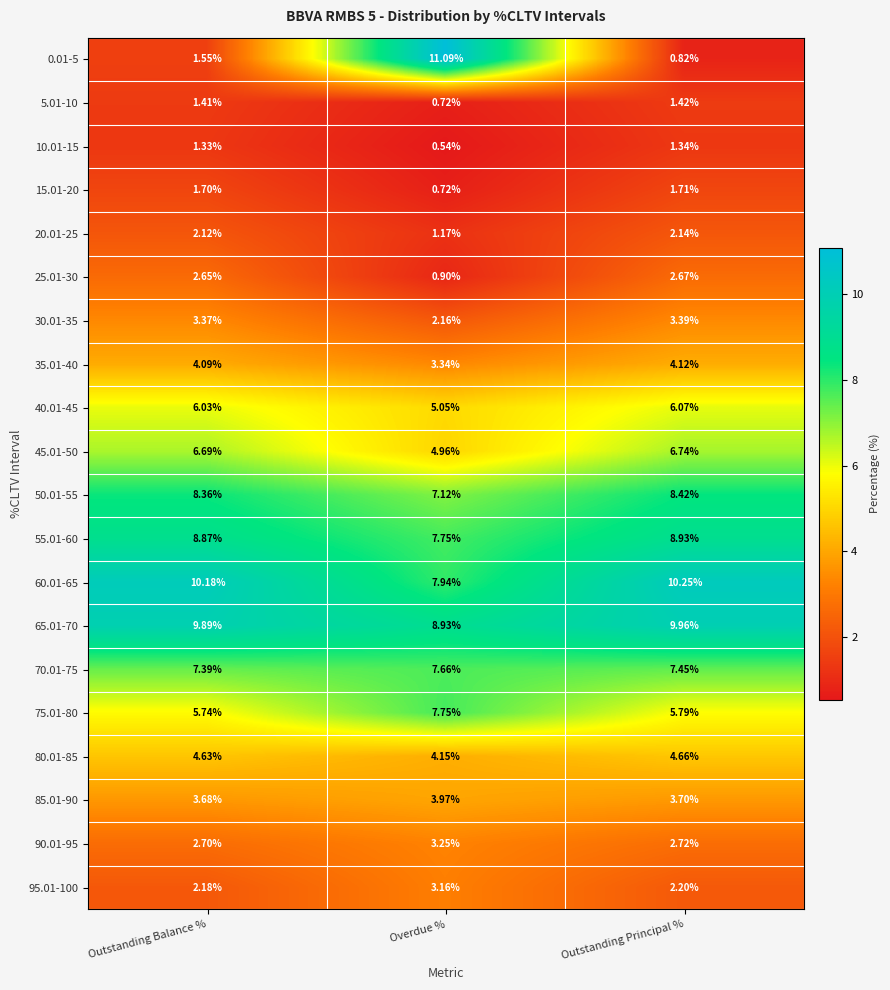

Is the value of 85.01-90 at Outstanding Balance % greater than the value of 50.01-55 at Outstanding Principal %?

No